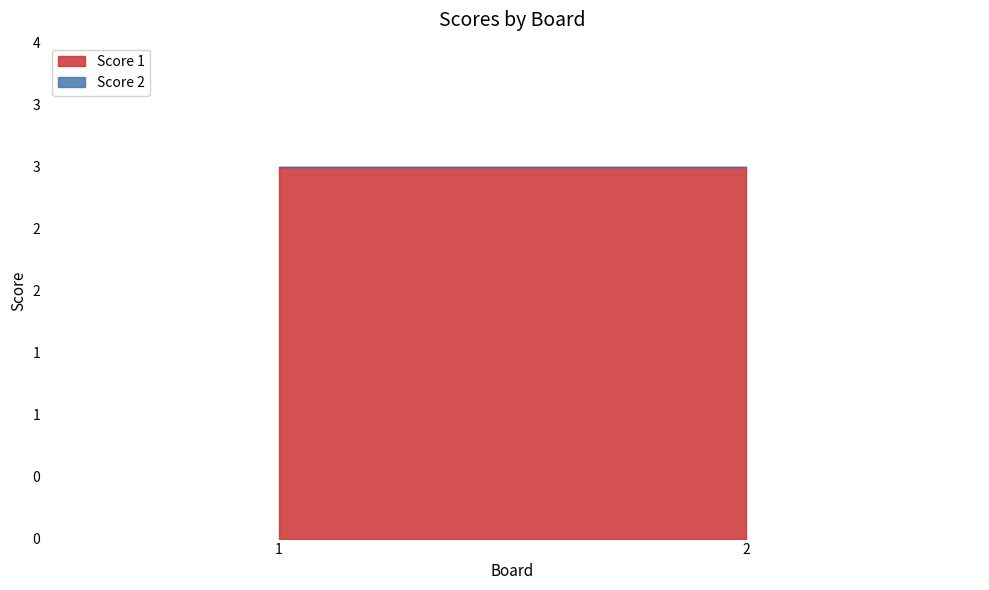

List the series in order of their overall mean, highest first.

Score 1, Score 2